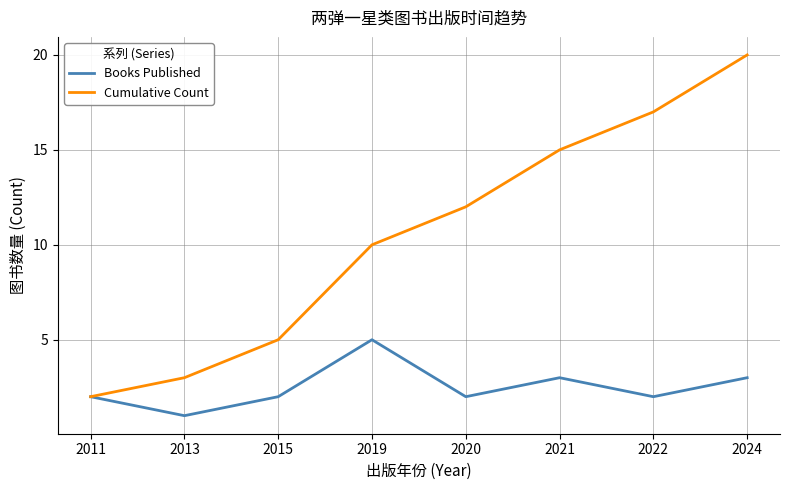

Reading left to right, what are all the values shown in this chart?

Books Published: 2	1	2	5	2	3	2	3
Cumulative Count: 2	3	5	10	12	15	17	20